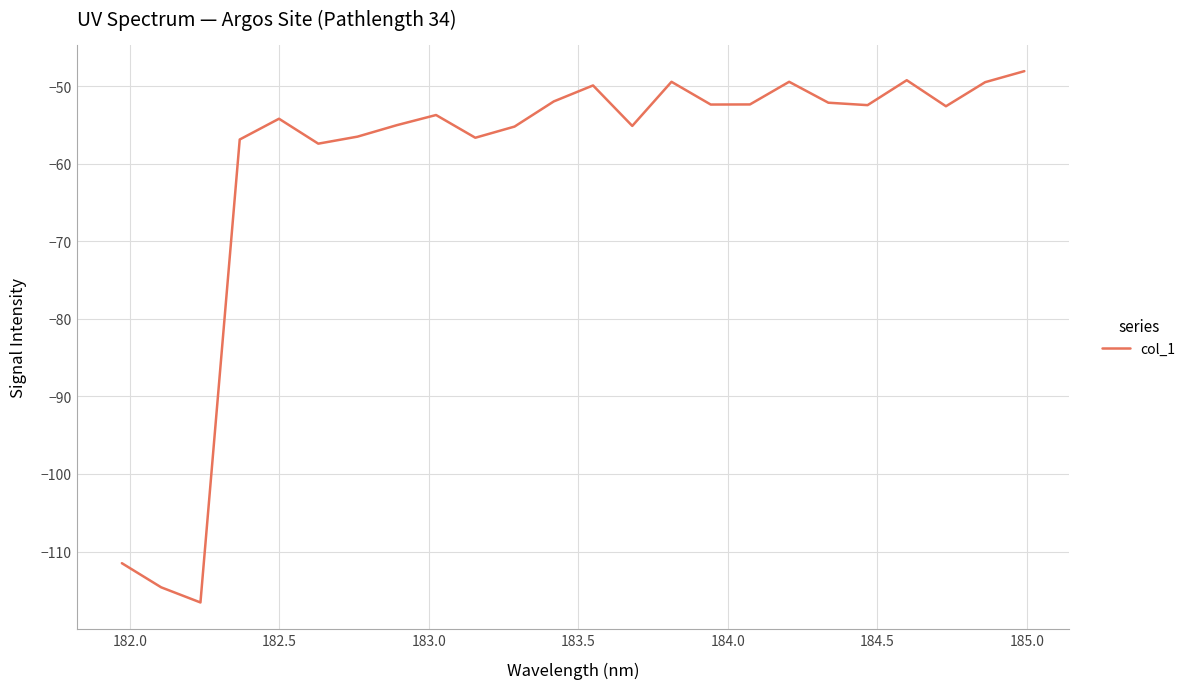

What is the minimum value shown in the chart?

-116.6